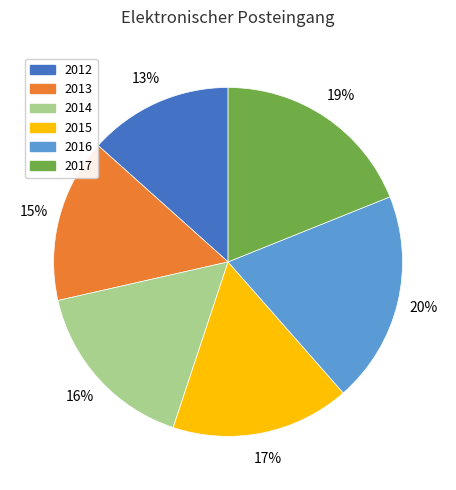

Combined, do 2017 and 2013 account for over 50%?

No